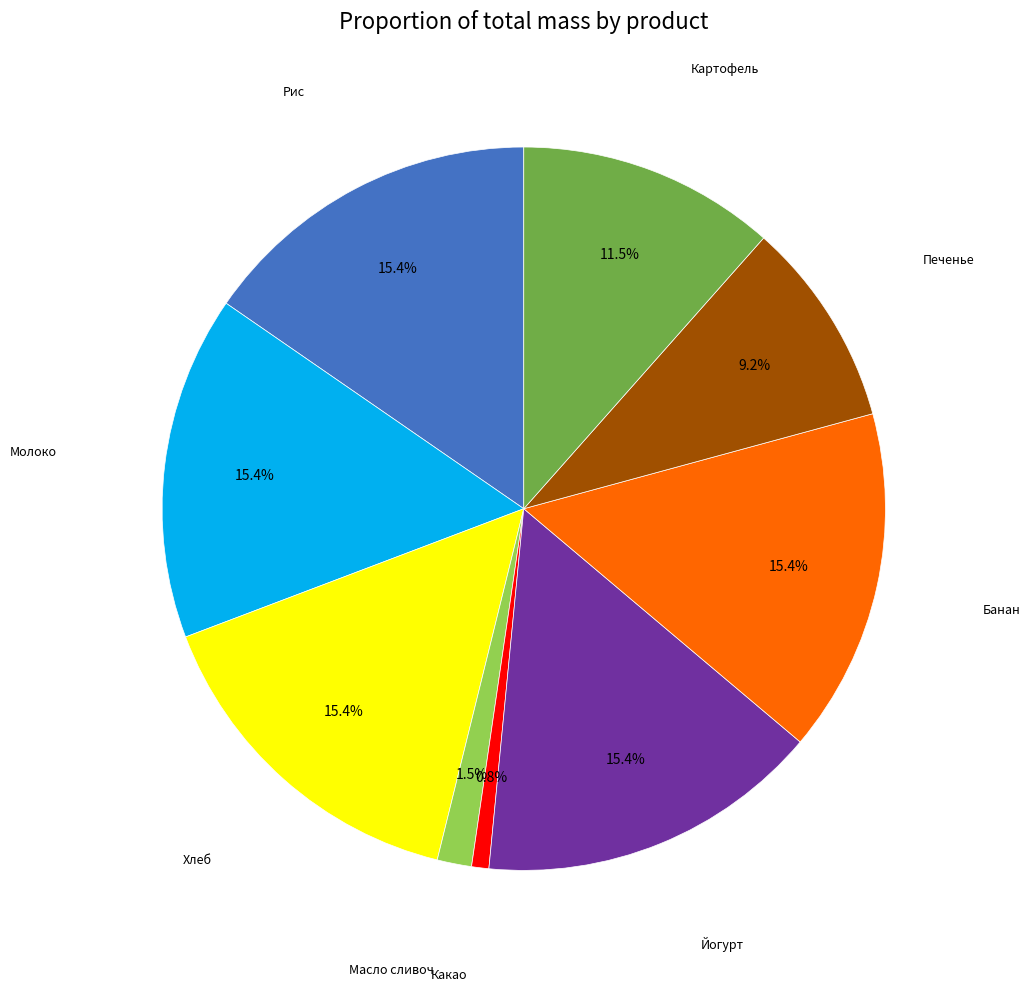

Does any single category account for the majority?

No